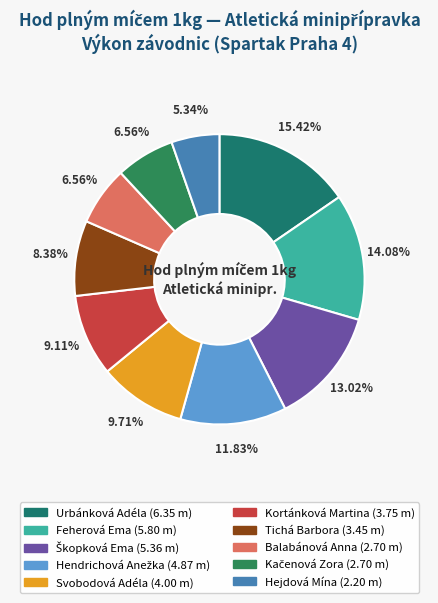

Combined, what portion of the pie is Kačenová Zora and Tichá Barbora?

14.9%